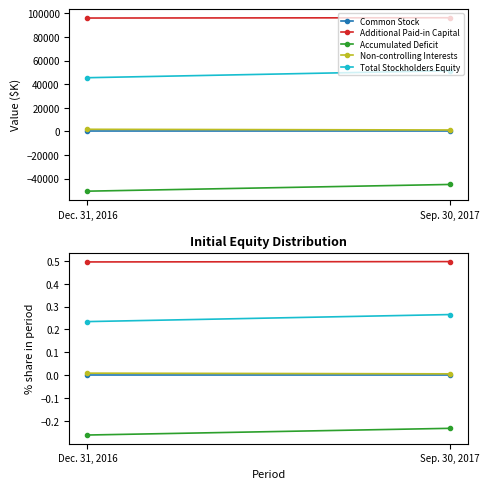

At which category is the sum across all series the highest?

Sep. 30, 2017